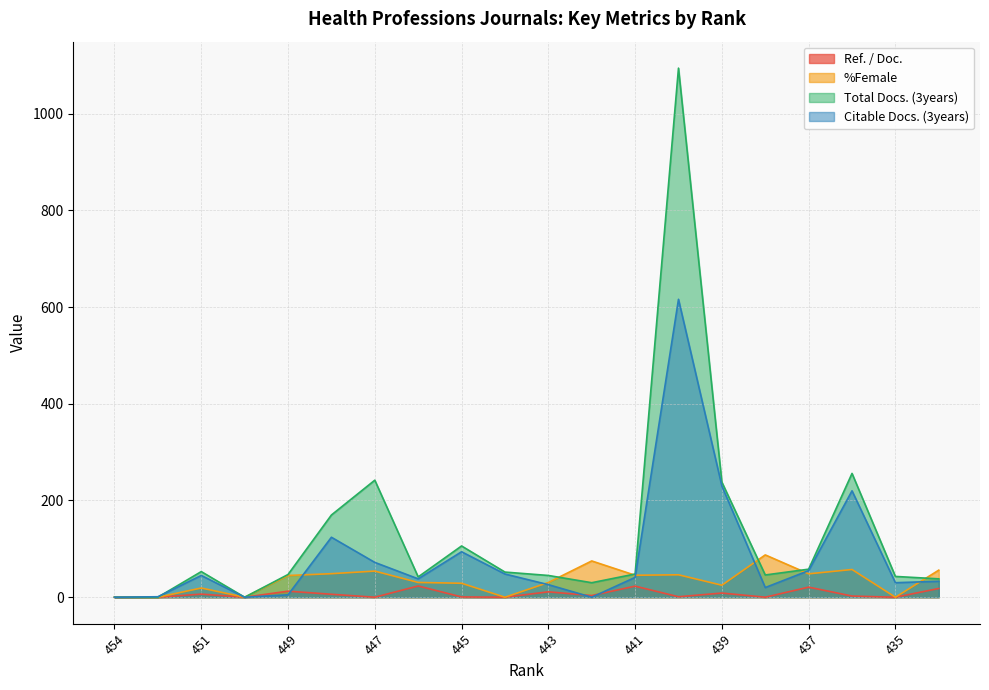

How many positive values does the Total Docs. (3years) series have?

17